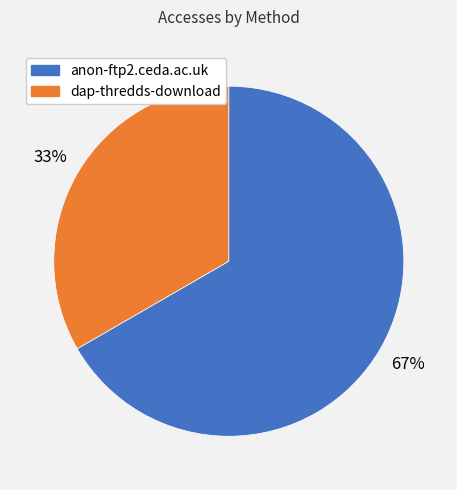

How many segments does this pie chart have?

2